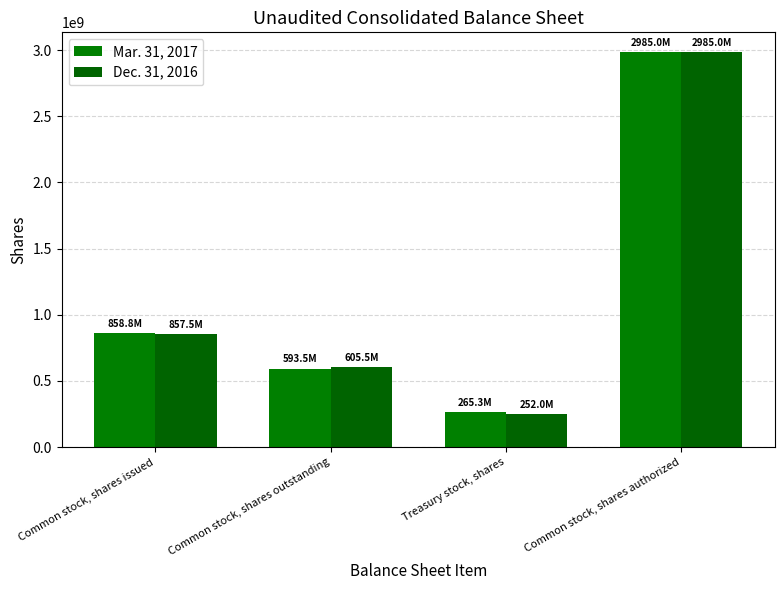

How many bars are there in each group?

2